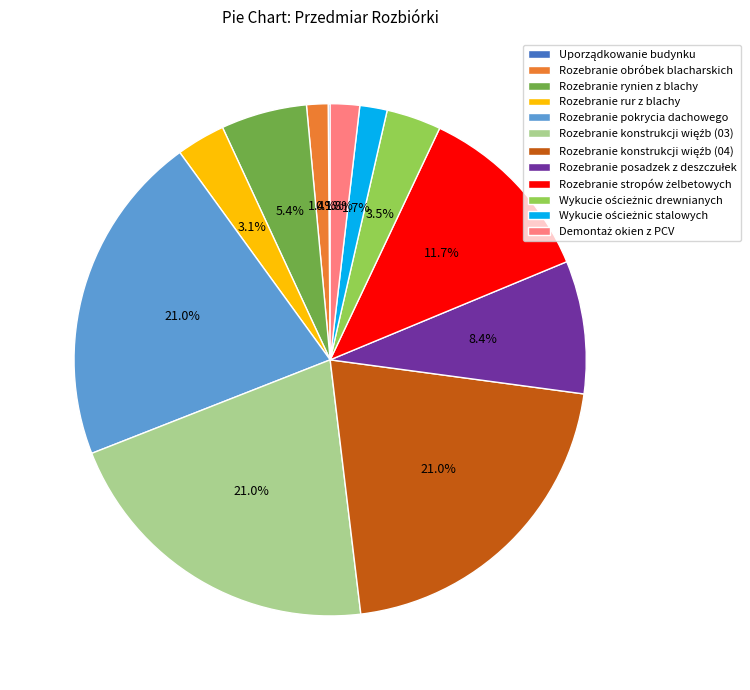

Is there any slice that represents more than half of the pie?

No